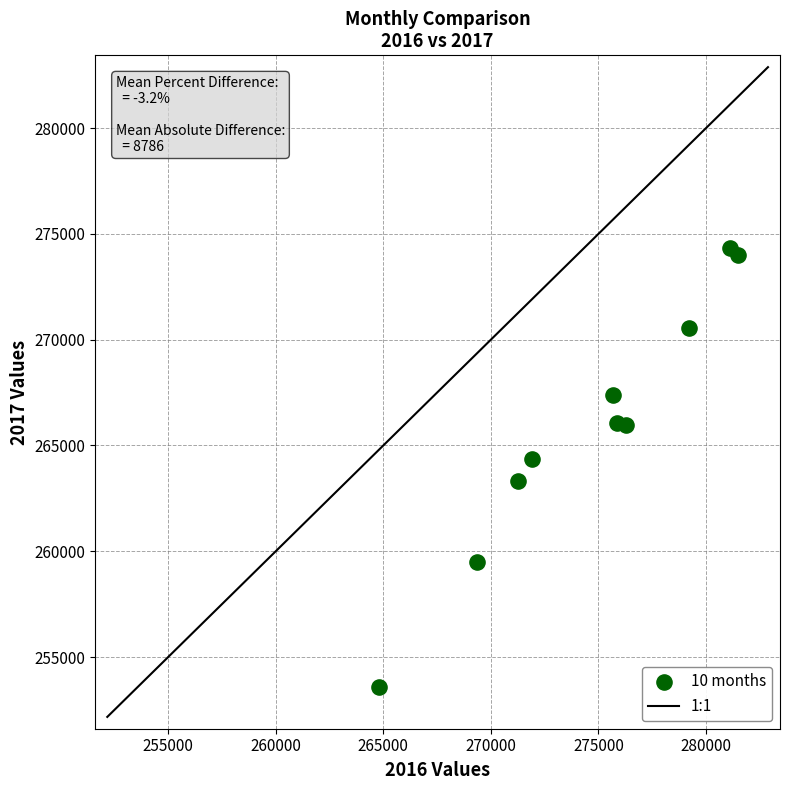

What is the range of X values (max minus min)?

16706